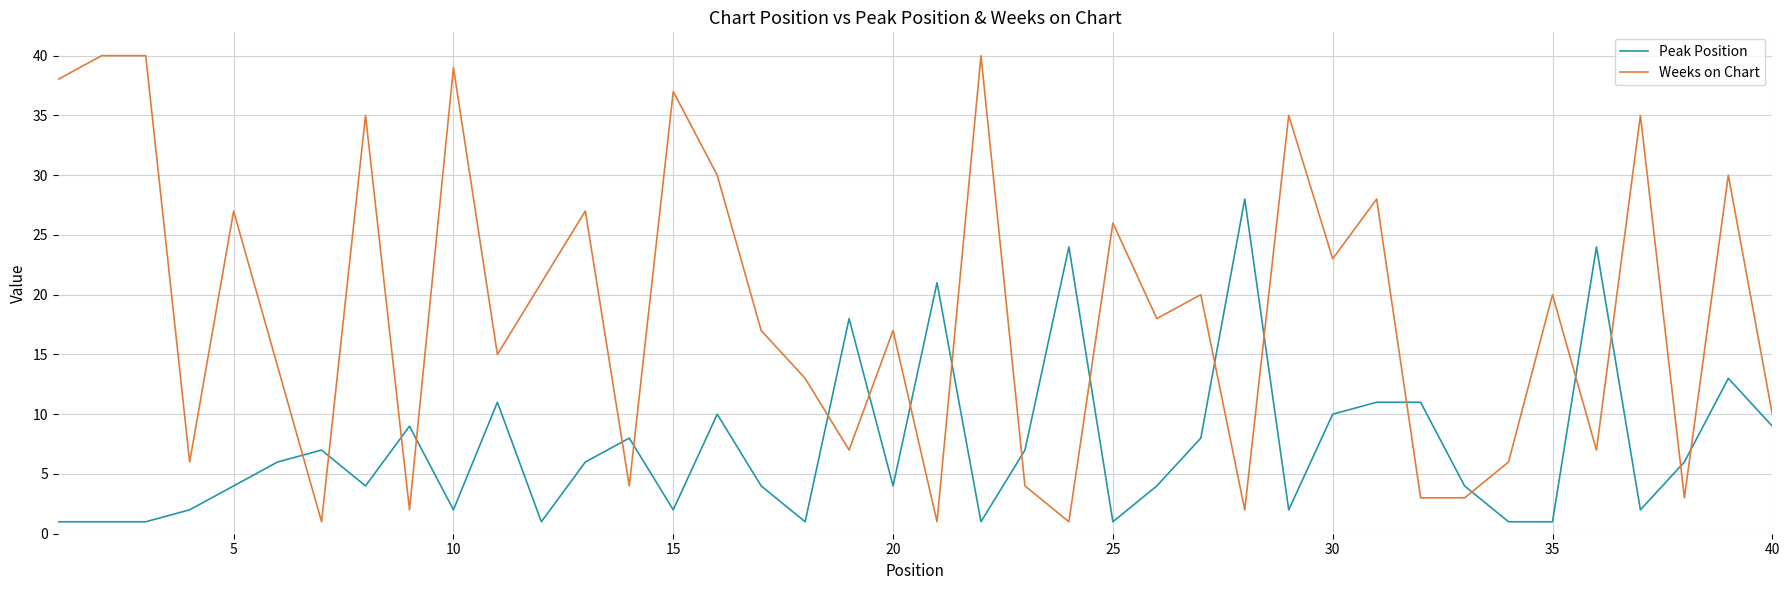

Rank the series by their average value, from lowest to highest.

Peak Position, Weeks on Chart